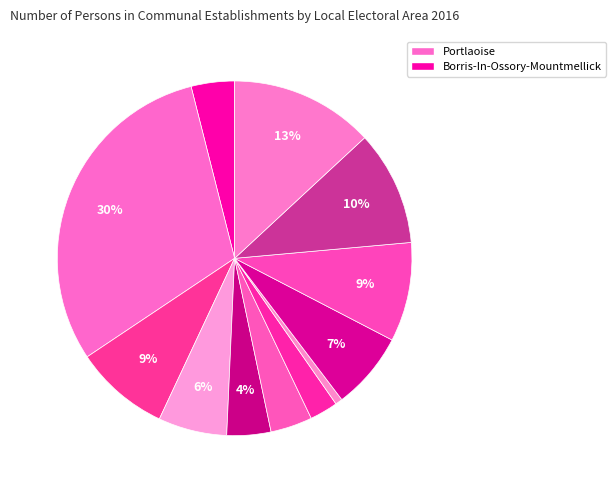

Which slice is the largest?

Portlaoise